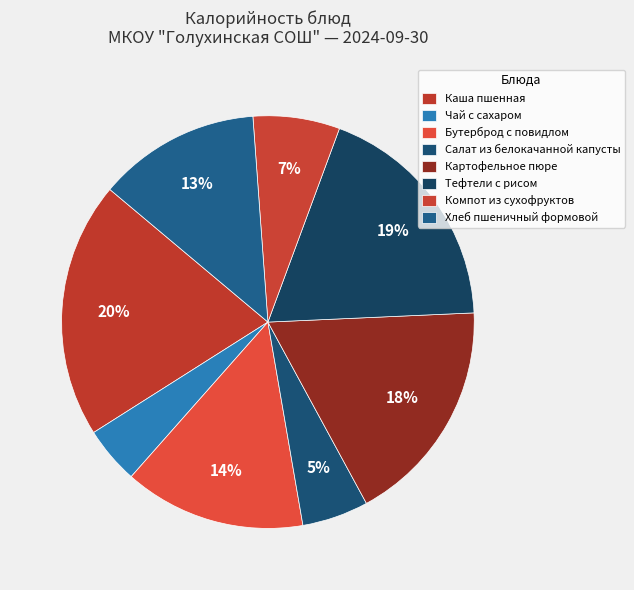

How many segments does this pie chart have?

8